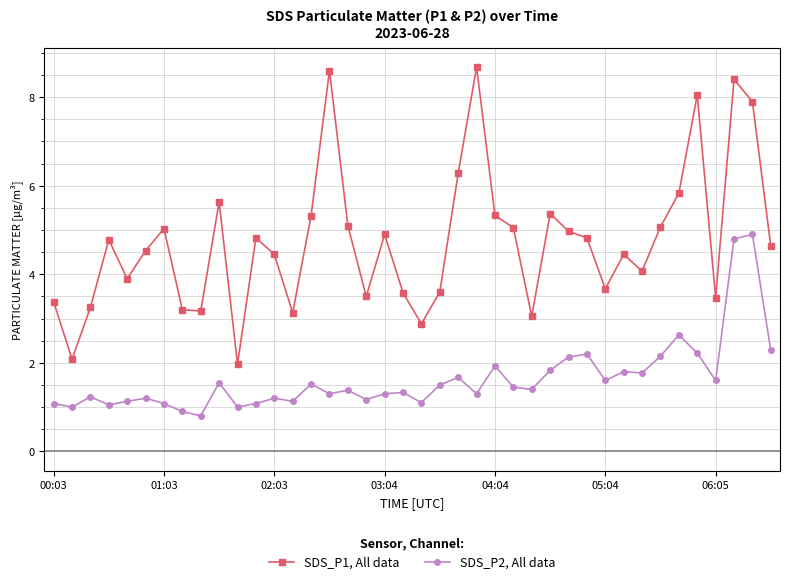

True or false: SDS_P2, All data and SDS_P1, All data cross at least once.

False